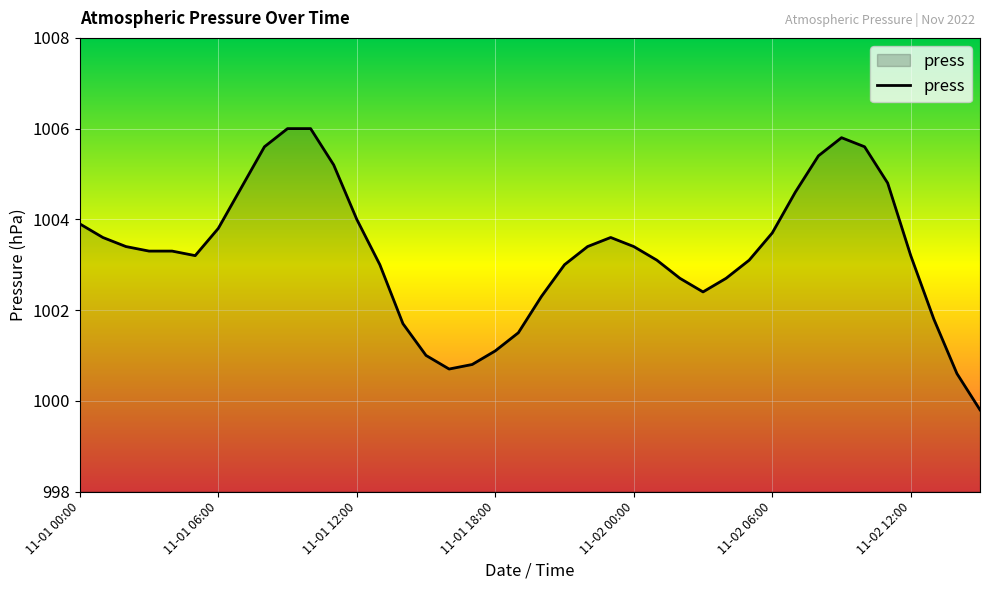

What is the maximum value shown in the chart?

1006.0